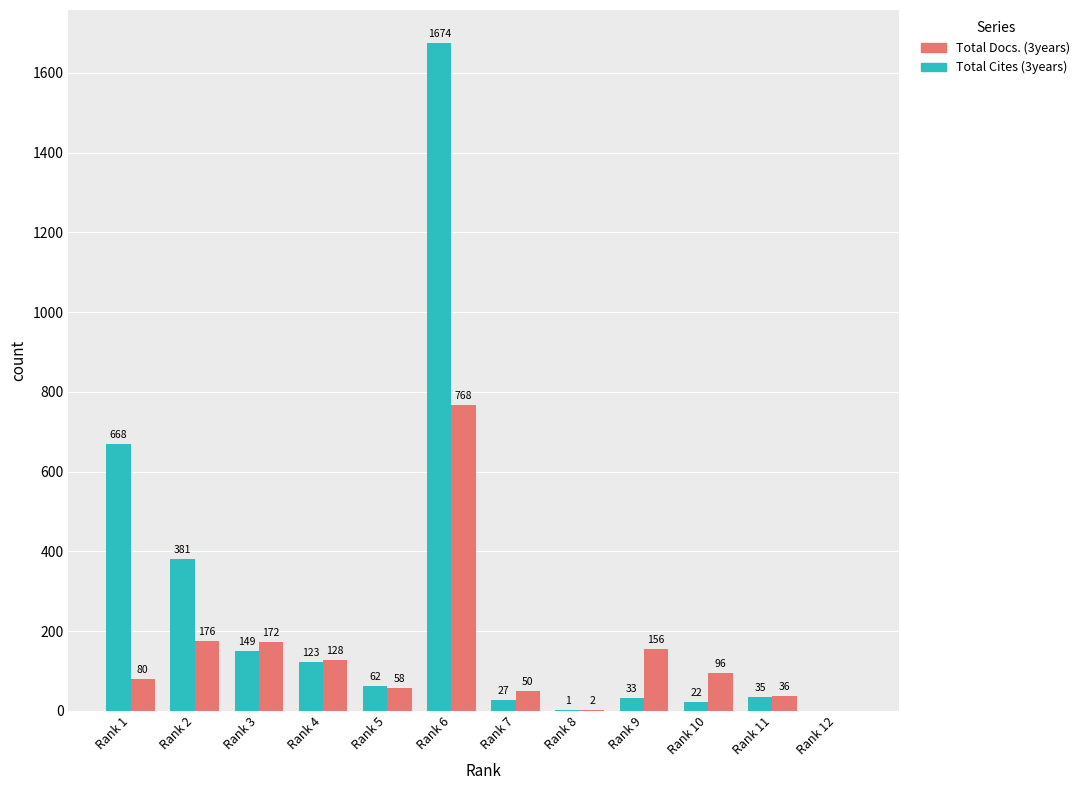

Are the bars horizontal?

No